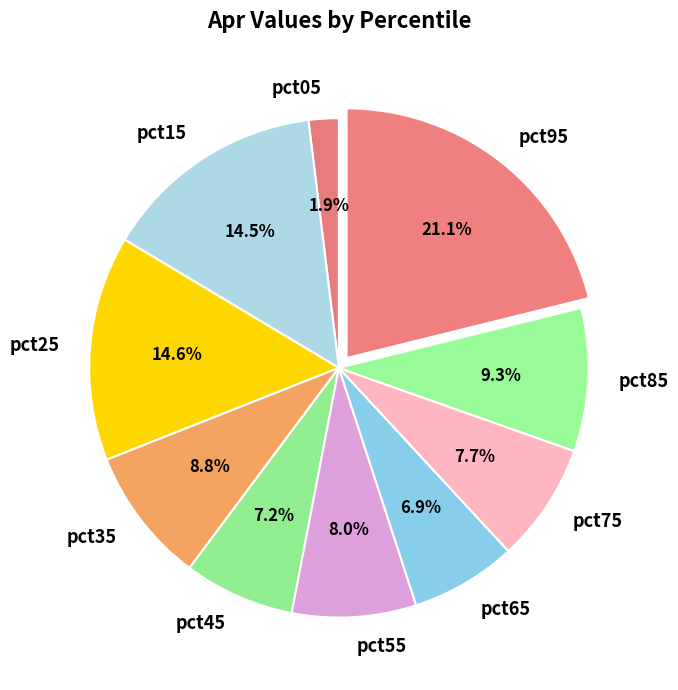

Which has a higher value, pct85 or pct95?

pct95